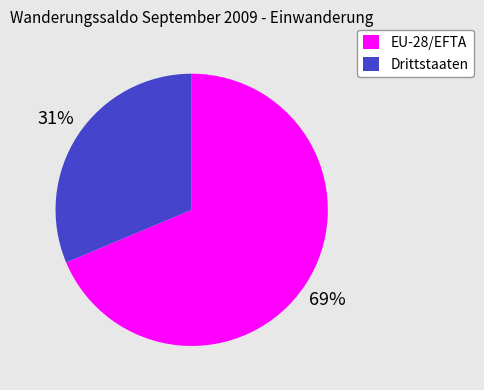

True or false: Drittstaaten accounts for 31% of the total.

True